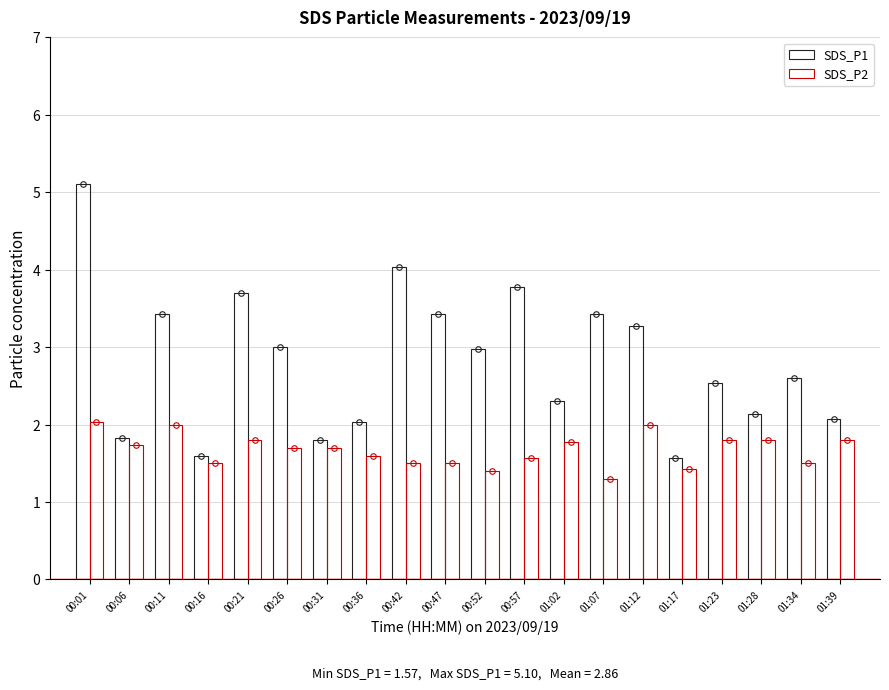

The value of SDS_P2 at 00:26 is 2.7. True or false?

False